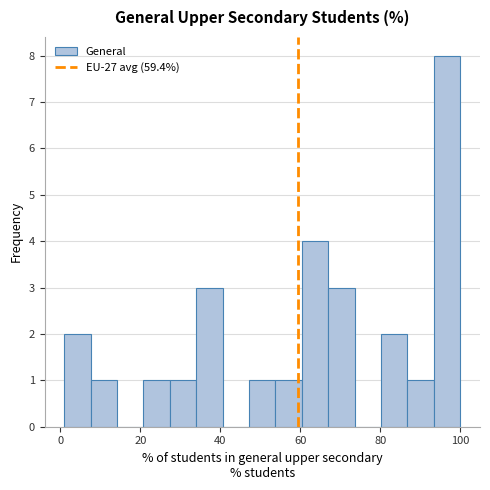

Around what value on the x-axis is the tallest bar? Give the approximate position of its centre, as read against the axis.

96